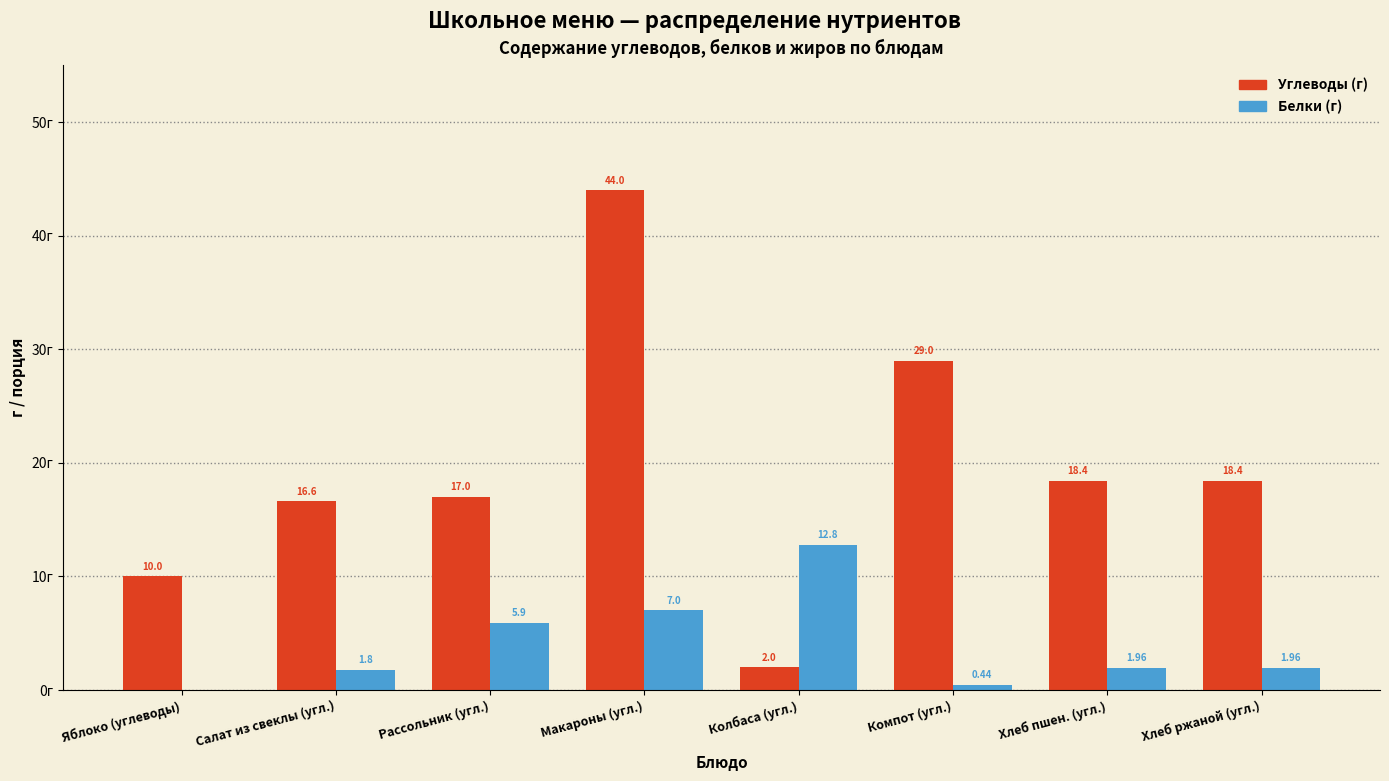

Where does the Углеводы (г) series first go above 18?

Макароны (угл.)